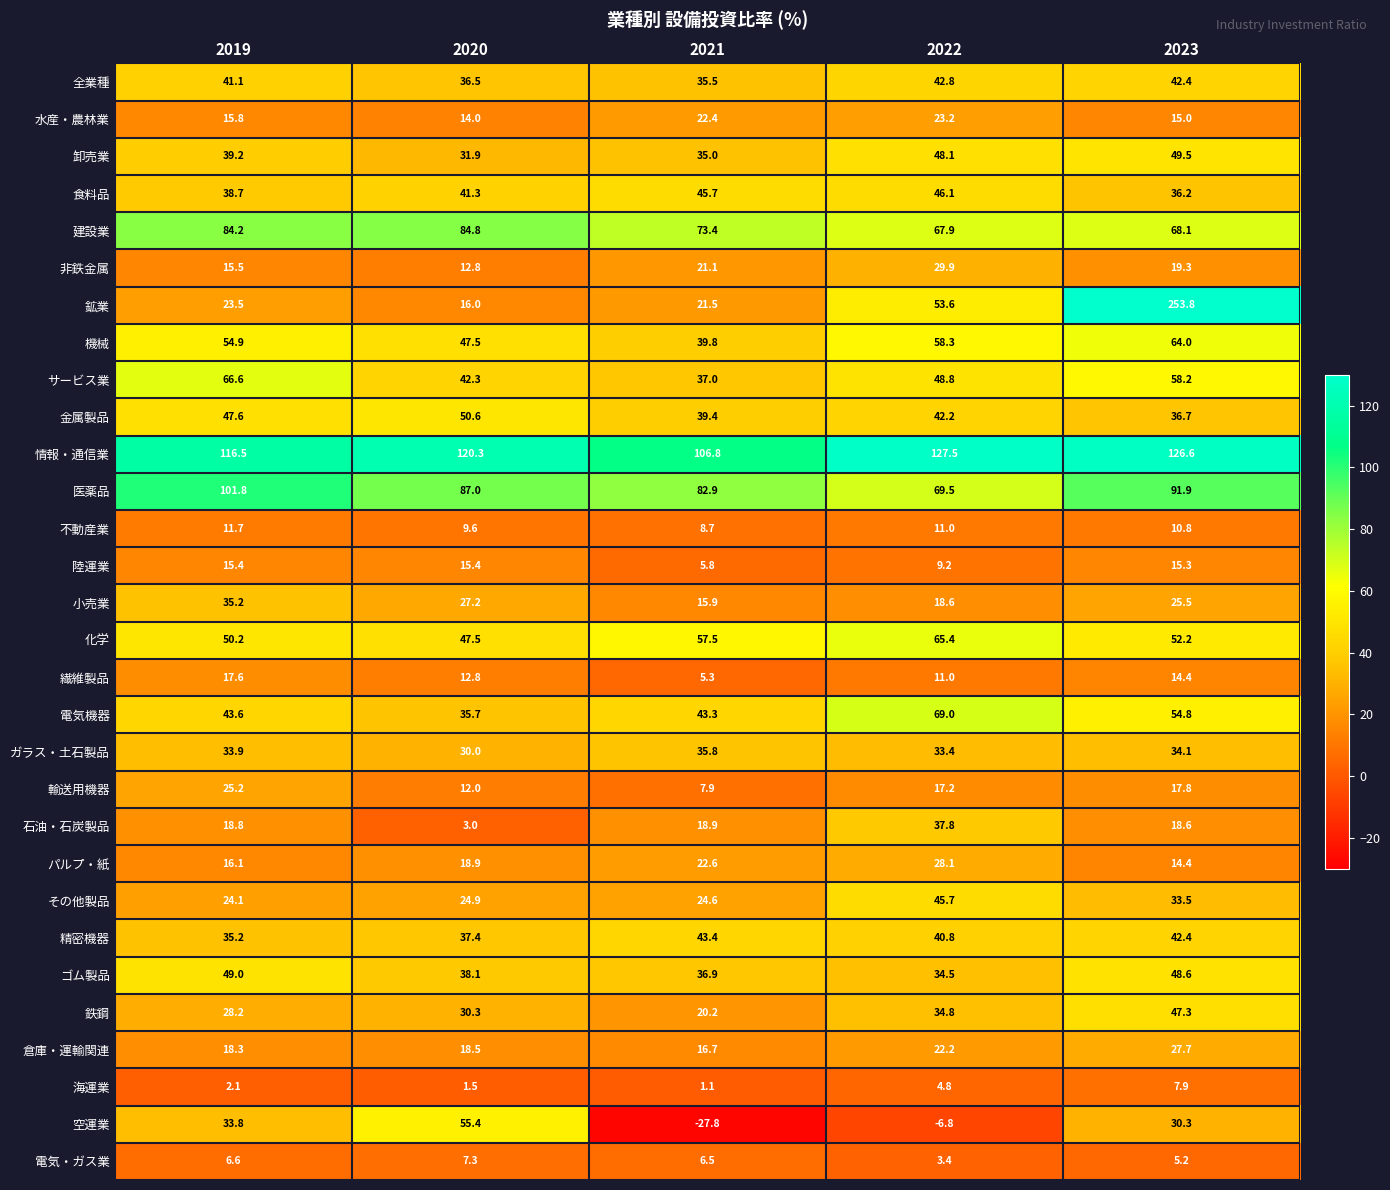

What is the lowest value of the 情報・通信業 series?

106.8